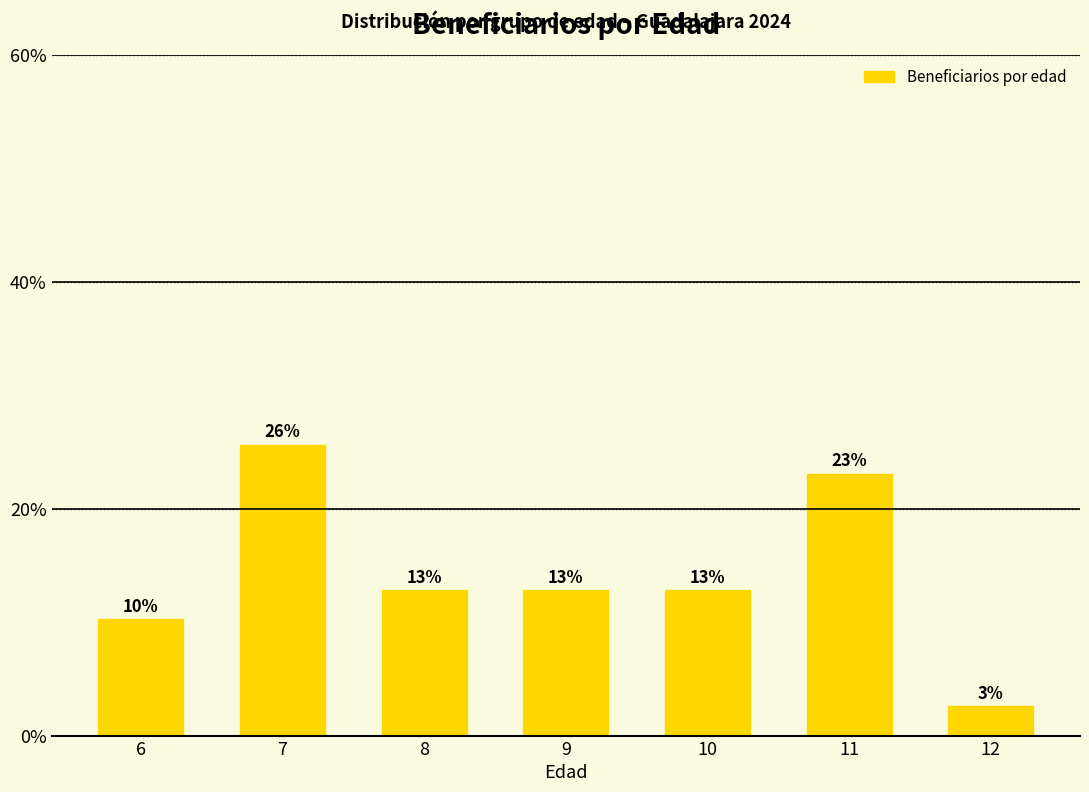

What is the difference between the second highest and second lowest values?

12.8